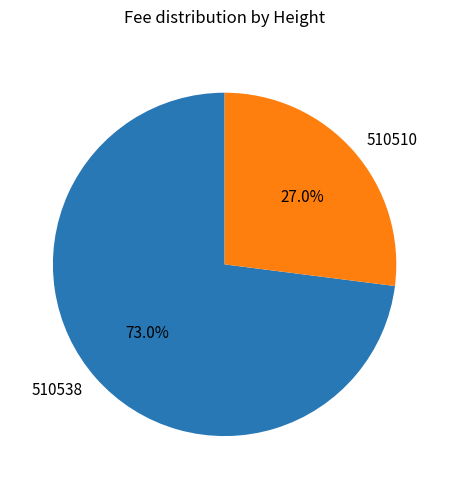

How many slices are in this pie chart?

2